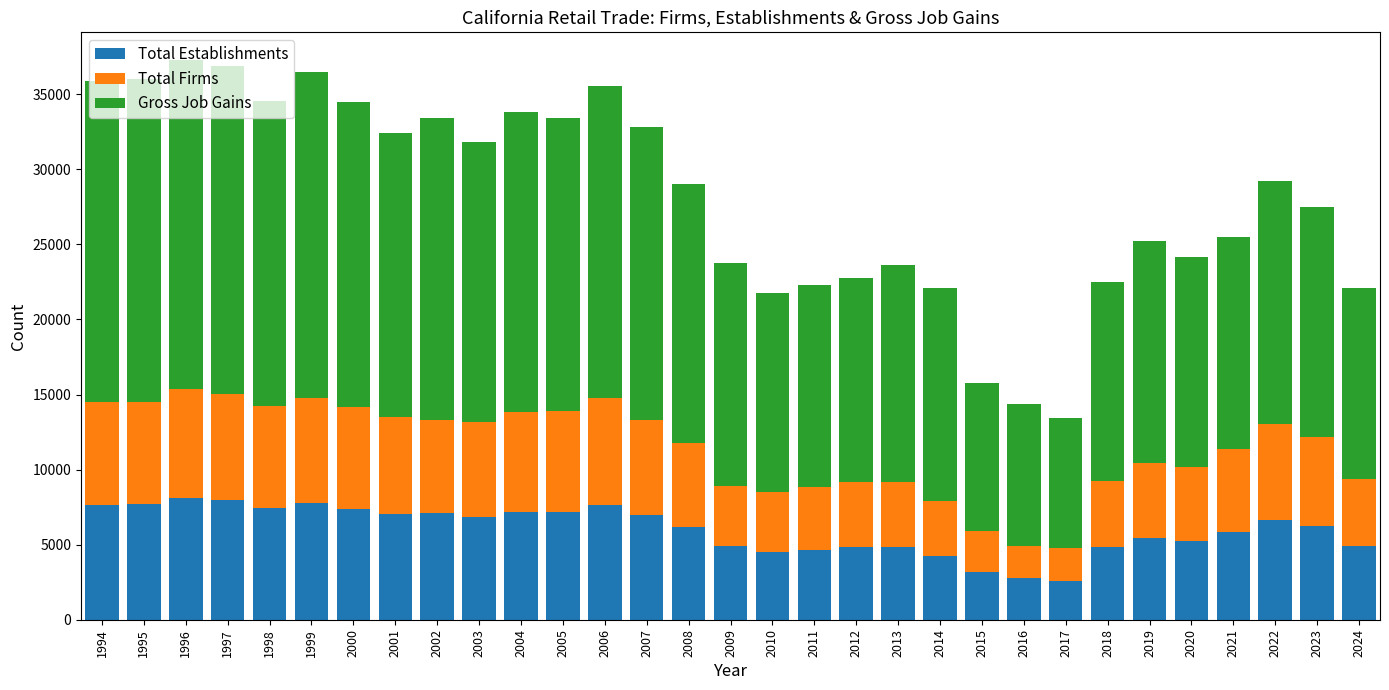

What is the average value of the Total Establishments series?

5998